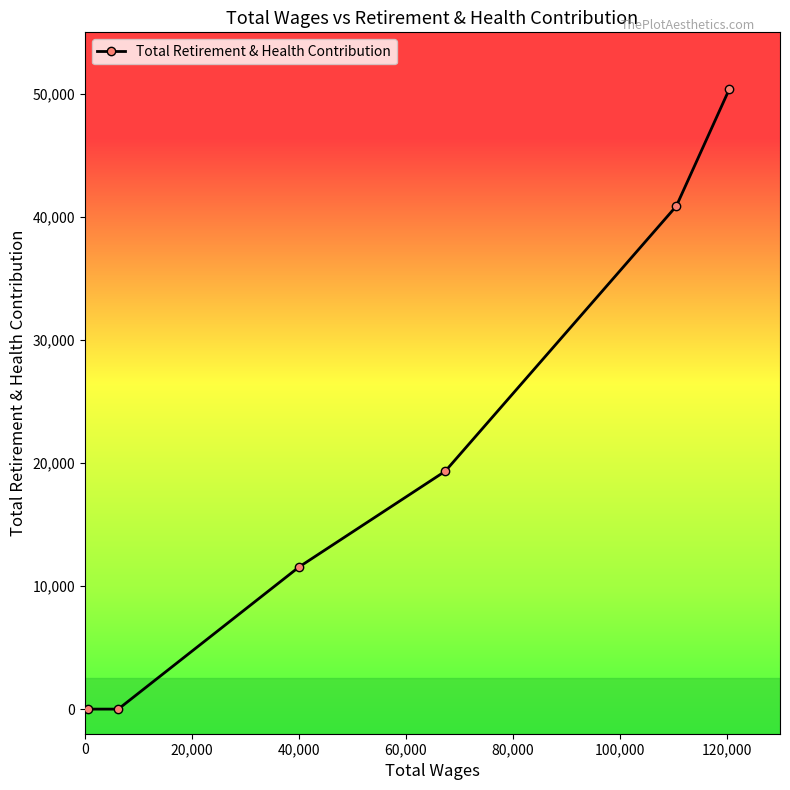

What is the sum of all values?

122163